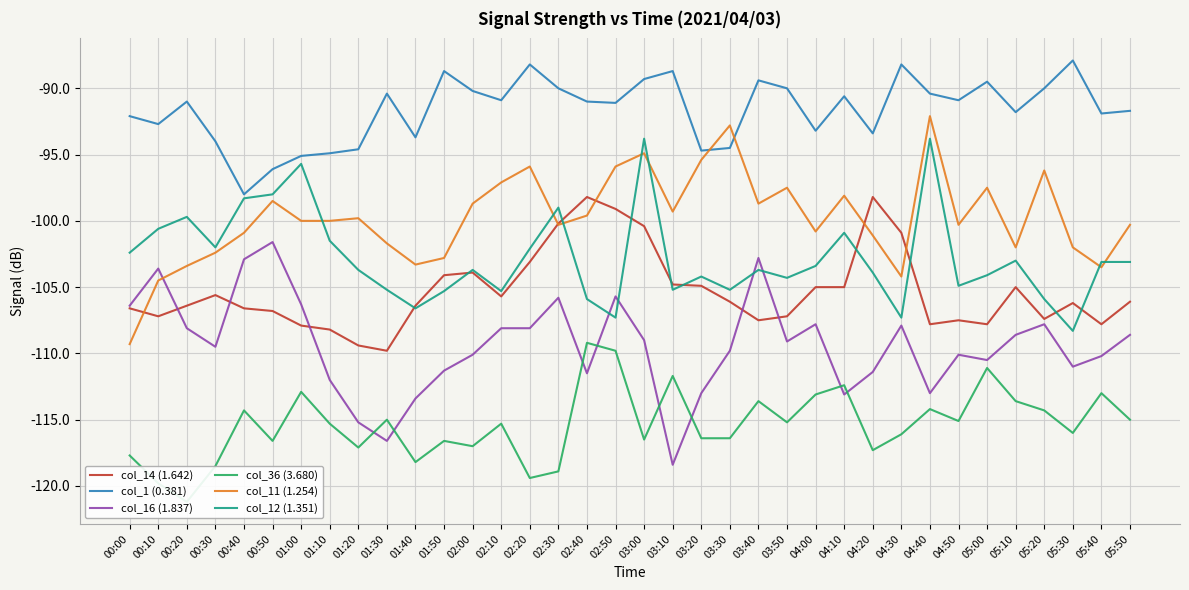

Reading right to left, extract all data points from this chart.

col_14 (1.642): -106.1	-107.8	-106.2	-107.4	-105.0	-107.8	-107.5	-107.8	-100.9	-98.2	-105.0	-105.0	-107.2	-107.5	-106.1	-104.9	-104.8	-100.4	-99.1	-98.2	-100.2	-103.1	-105.7	-103.9	-104.1	-106.4	-109.8	-109.4	-108.2	-107.9	-106.8	-106.6	-105.6	-106.4	-107.2	-106.6
col_1 (0.381): -91.7	-91.9	-87.9	-90.0	-91.8	-89.5	-90.9	-90.4	-88.2	-93.4	-90.6	-93.2	-90.0	-89.4	-94.5	-94.7	-88.7	-89.3	-91.1	-91.0	-90.0	-88.2	-90.9	-90.2	-88.7	-93.7	-90.4	-94.6	-94.9	-95.1	-96.1	-98.0	-94.0	-91.0	-92.7	-92.1
col_16 (1.837): -108.6	-110.2	-111.0	-107.8	-108.6	-110.5	-110.1	-113.0	-107.9	-111.4	-113.1	-107.8	-109.1	-102.8	-109.8	-113.0	-118.4	-109.0	-105.7	-111.5	-105.8	-108.1	-108.1	-110.1	-111.3	-113.4	-116.6	-115.2	-112.0	-106.3	-101.6	-102.9	-109.5	-108.1	-103.6	-106.4
col_36 (3.680): -115.0	-113.0	-116.0	-114.3	-113.6	-111.1	-115.1	-114.2	-116.1	-117.3	-112.4	-113.1	-115.2	-113.6	-116.4	-116.4	-111.7	-116.5	-109.8	-109.2	-118.9	-119.4	-115.3	-117.0	-116.6	-118.2	-115.0	-117.1	-115.3	-112.9	-116.6	-114.3	-118.5	-121.2	-119.8	-117.7
col_11 (1.254): -100.3	-103.5	-102.0	-96.2	-102.0	-97.5	-100.3	-92.1	-104.2	-101.1	-98.1	-100.8	-97.5	-98.7	-92.8	-95.4	-99.3	-94.9	-95.9	-99.6	-100.3	-95.9	-97.1	-98.7	-102.8	-103.3	-101.7	-99.8	-100.0	-100.0	-98.5	-100.9	-102.4	-103.4	-104.5	-109.3
col_12 (1.351): -103.1	-103.1	-108.3	-105.9	-103.0	-104.1	-104.9	-93.8	-107.3	-103.9	-100.9	-103.4	-104.3	-103.7	-105.2	-104.2	-105.2	-93.8	-107.3	-105.9	-99.0	-102.1	-105.3	-103.7	-105.3	-106.6	-105.2	-103.7	-101.5	-95.7	-98.0	-98.3	-102.0	-99.7	-100.6	-102.4